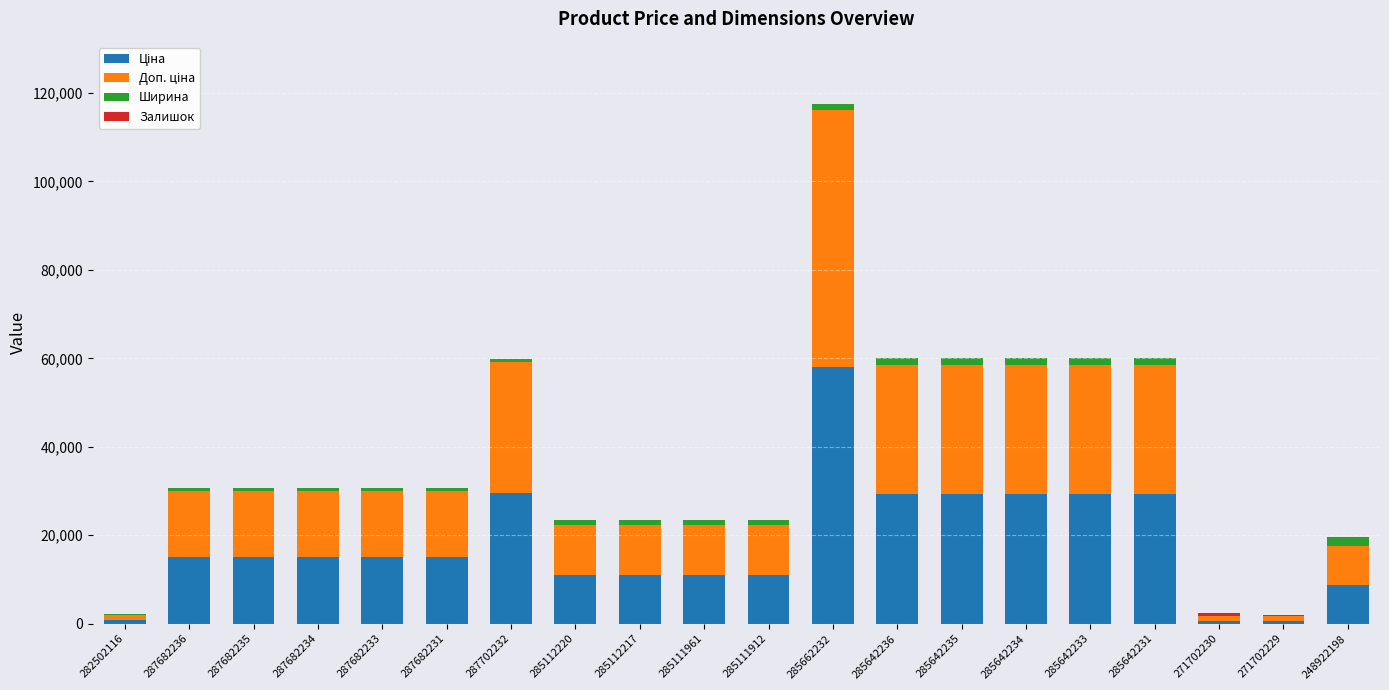

At which category is the sum across all series the highest?

285662232